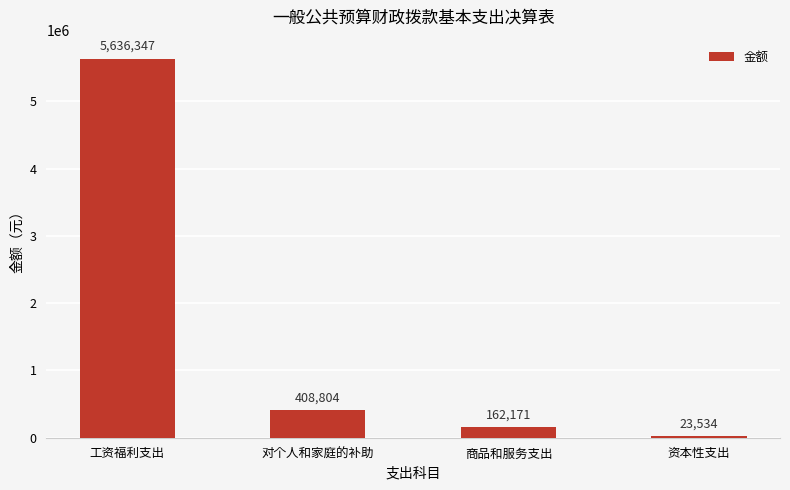

List the labels in order of value, smallest first.

资本性支出, 商品和服务支出, 对个人和家庭的补助, 工资福利支出